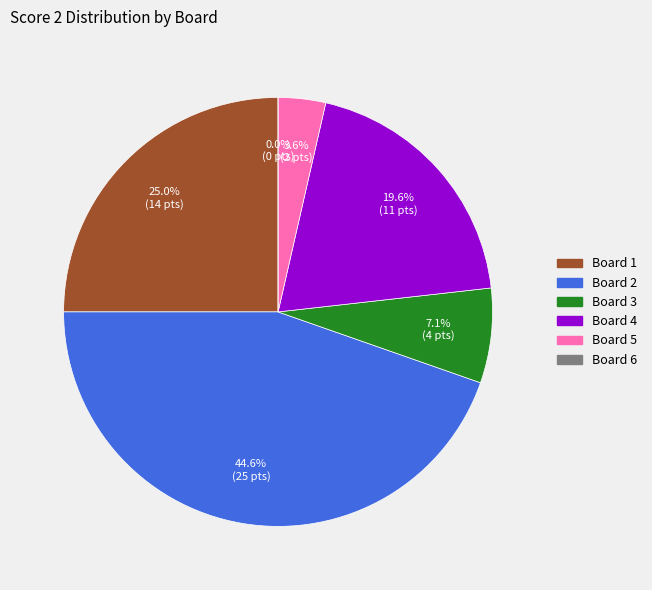

Count the number of slices in the pie.

6